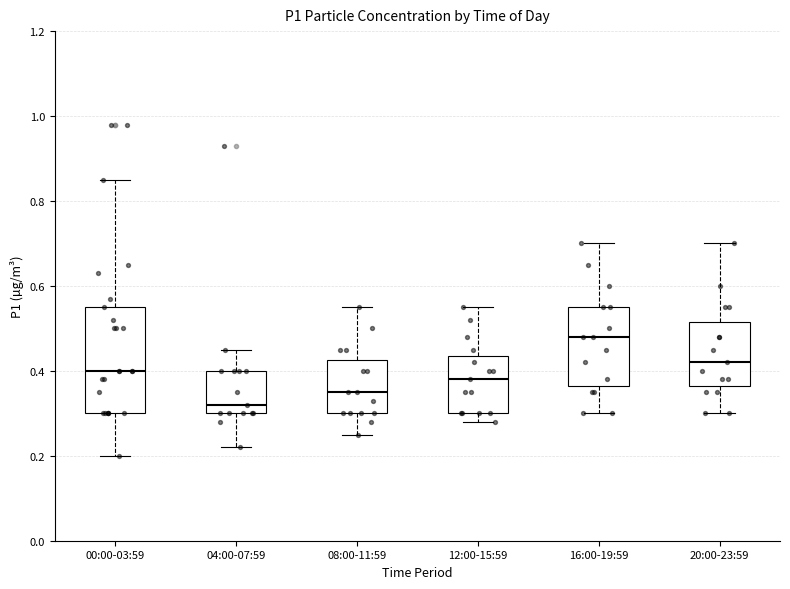

Reading left to right, transcribe this box plot: for each box, give where its median line is, the range the box spans, and where its two whiskers end, as read against the y-axis. The values are not printed on the chart, so give them approximately, as read against the axis.

00:00-03:59: median 0.40, box 0.30 to 0.56, whiskers 0.20 to 0.86
04:00-07:59: median 0.32, box 0.30 to 0.40, whiskers 0.22 to 0.46
08:00-11:59: median 0.36, box 0.30 to 0.42, whiskers 0.26 to 0.56
12:00-15:59: median 0.38, box 0.30 to 0.44, whiskers 0.28 to 0.56
16:00-19:59: median 0.48, box 0.36 to 0.56, whiskers 0.30 to 0.70
20:00-23:59: median 0.42, box 0.36 to 0.52, whiskers 0.30 to 0.70